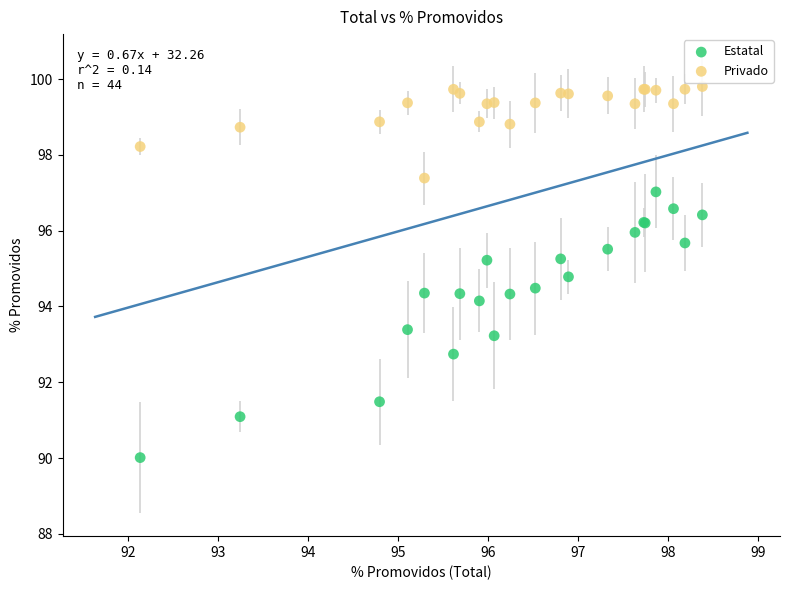

Across all series, what Y value is closest to 94?

94.1